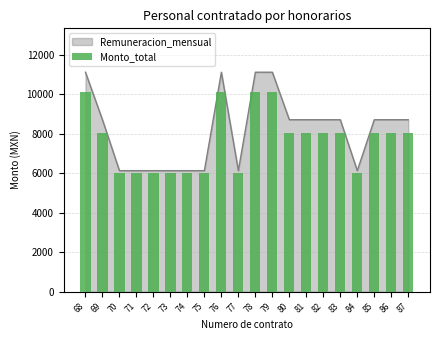

Rank the categories by value from highest to lowest.

68, 76, 78, 79, 69, 80, 81, 82, 83, 85, 86, 87, 70, 71, 72, 73, 74, 75, 77, 84